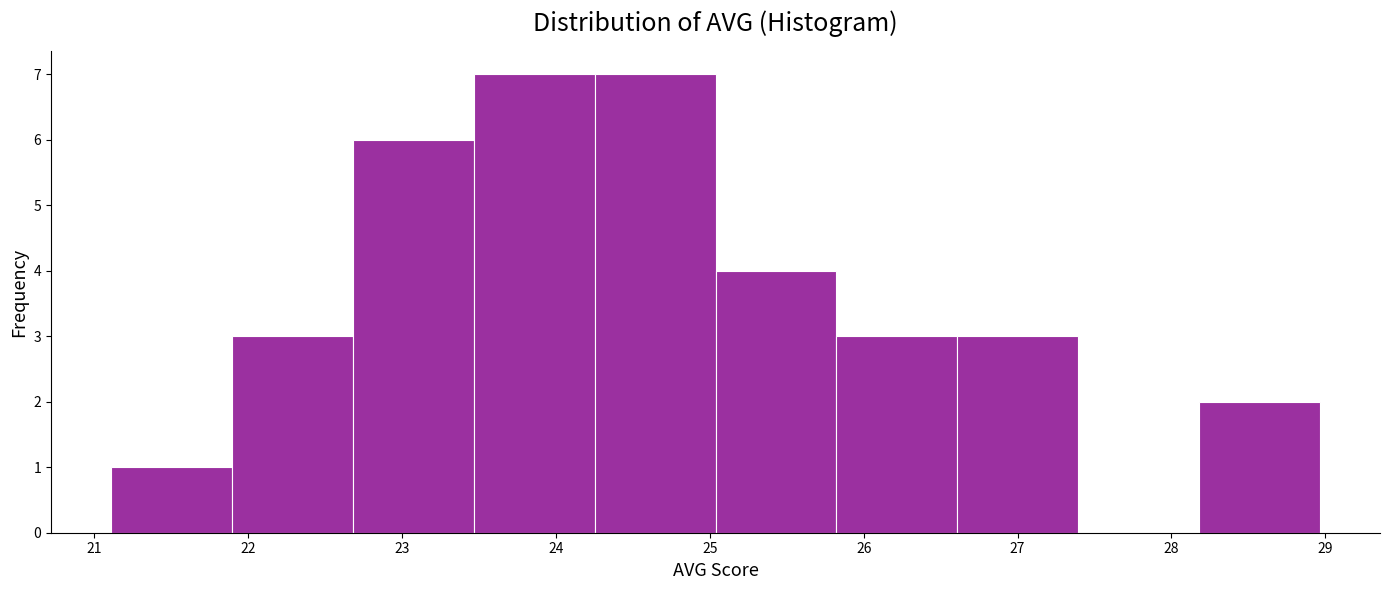

Reading left to right, transcribe this chart: for each bar, give the range it covers on the x-axis and its height. Neither the bar edges nor the heights are printed on the chart, so give them approximately, as read against the axes.

21.1 to 21.9: 1
21.9 to 22.7: 3
22.7 to 23.5: 6
23.5 to 24.3: 7
24.3 to 25.0: 7
25.0 to 25.8: 4
25.8 to 26.6: 3
26.6 to 27.4: 3
27.4 to 28.2: 0
28.2 to 29.0: 2